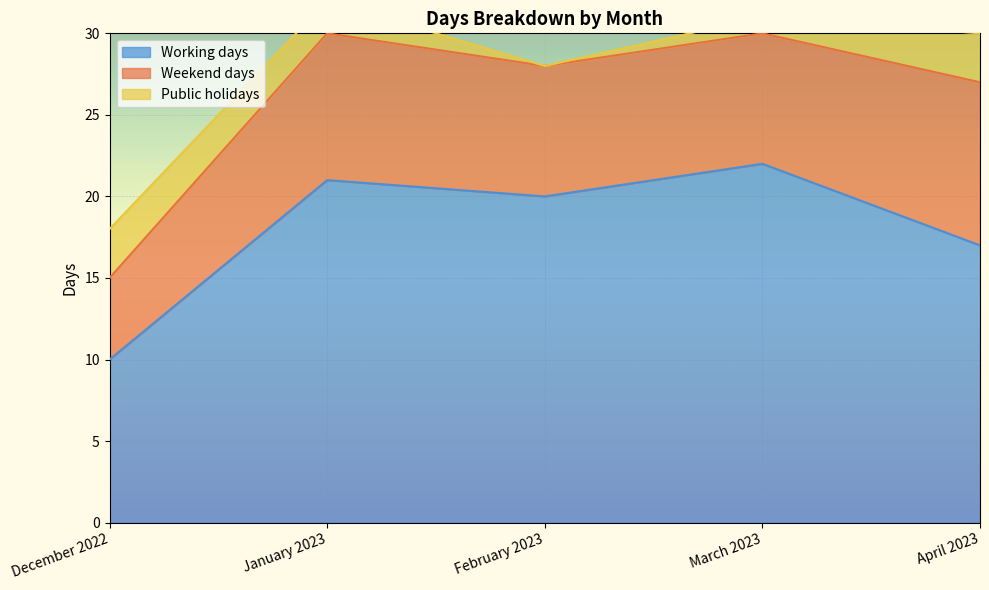

What is the difference between the maximum and minimum values in the Public holidays series?

3